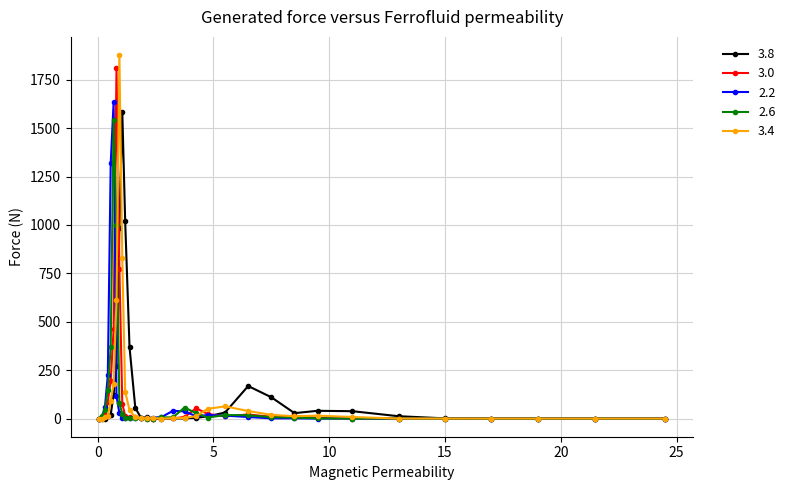

True or false: 3.8 has more than 2 points higher than both neighbors.

True